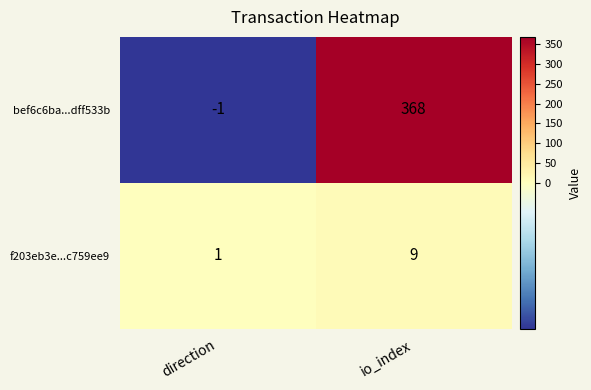

The f203eb3e...c759ee9 series shows 9 at io_index. True or false?

True